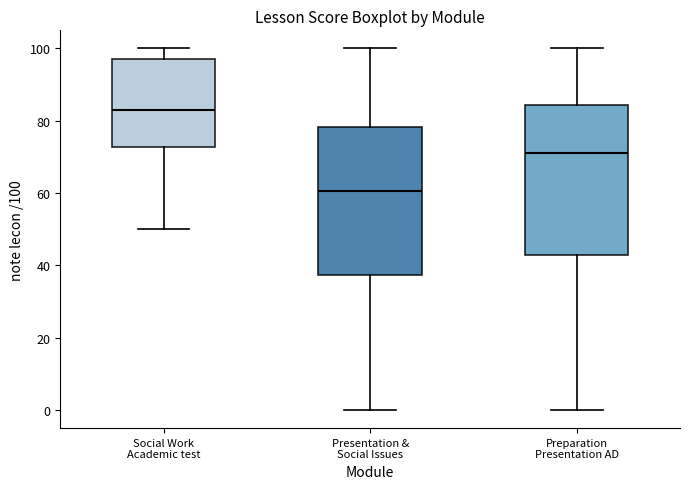

Reading left to right, transcribe this box plot: for each box, give where its median line is, the range the box spans, and where its two whiskers end, as read against the y-axis. The values are not printed on the chart, so give them approximately, as read against the axis.

Social Work Academic test: median 84, box 72 to 98, whiskers 50 to 100
Presentation & Social Issues: median 60, box 38 to 78, whiskers 0 to 100
Preparation Presentation AD: median 72, box 42 to 84, whiskers 0 to 100